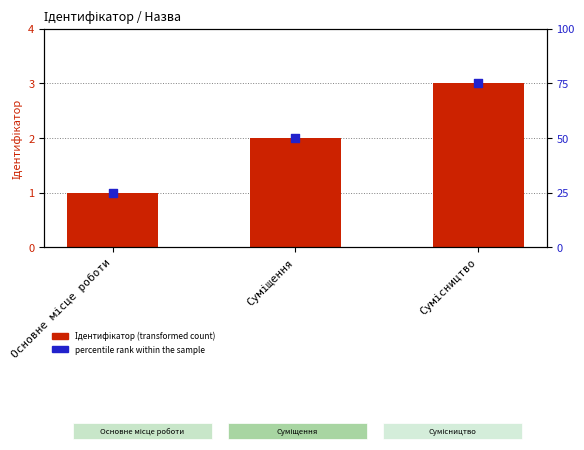

At how many categories does at least one series exceed 38?

2